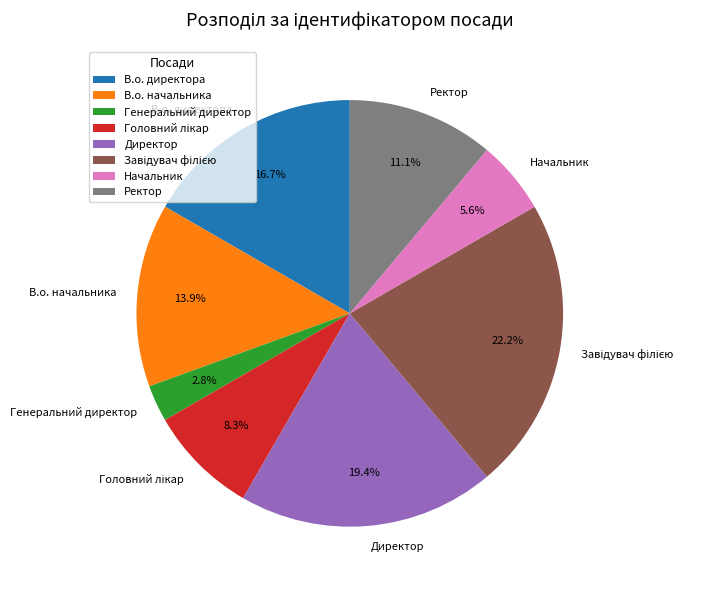

What is the ratio of the value at В.о. директора to the value at В.о. начальника?

1.2